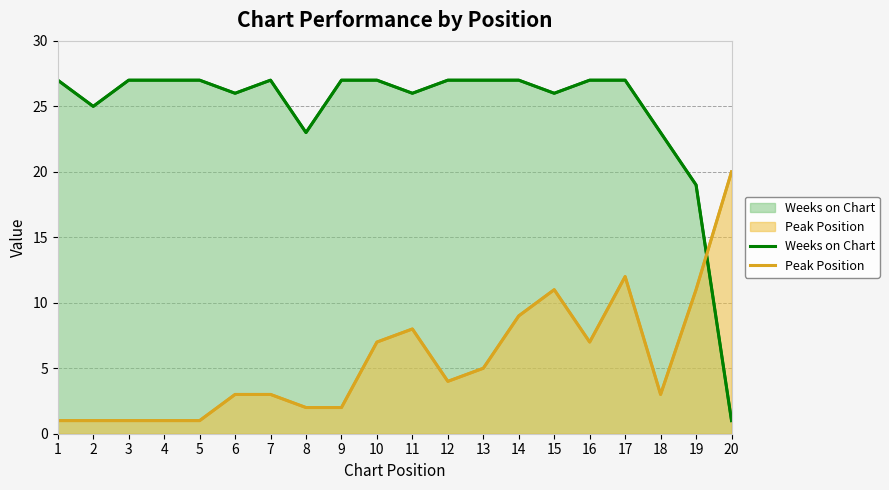

What is the maximum value for Peak Position?

20